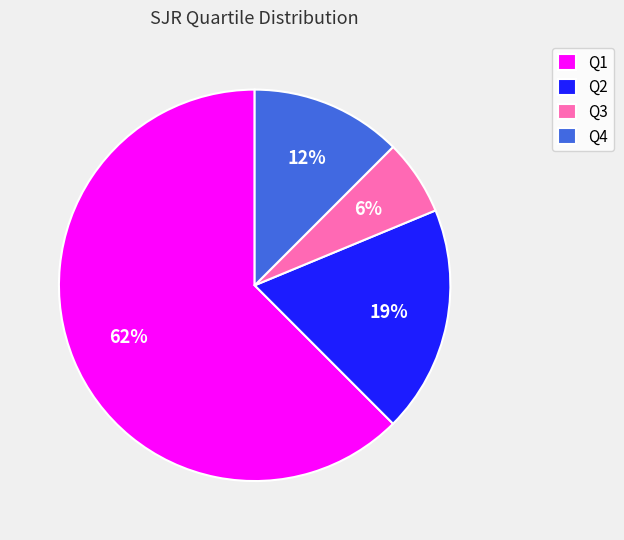

How many segments does this pie chart have?

4